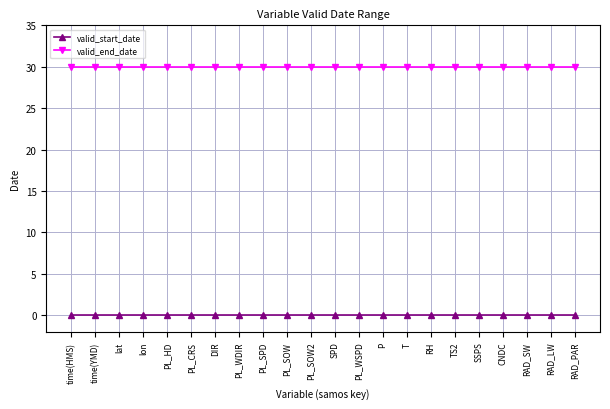

What is the label of the 11th point from the left?

PL_SOW2